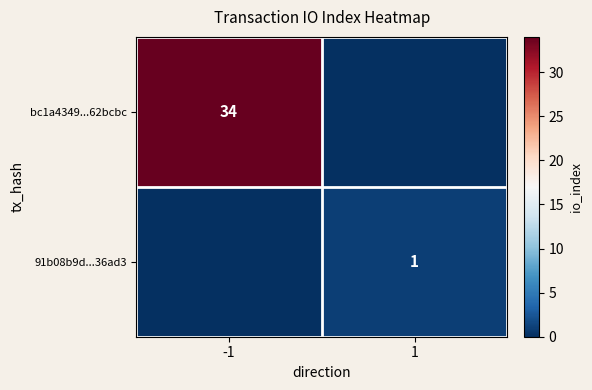

The 91b08b9d...36ad3 series shows 0 at 1. True or false?

False